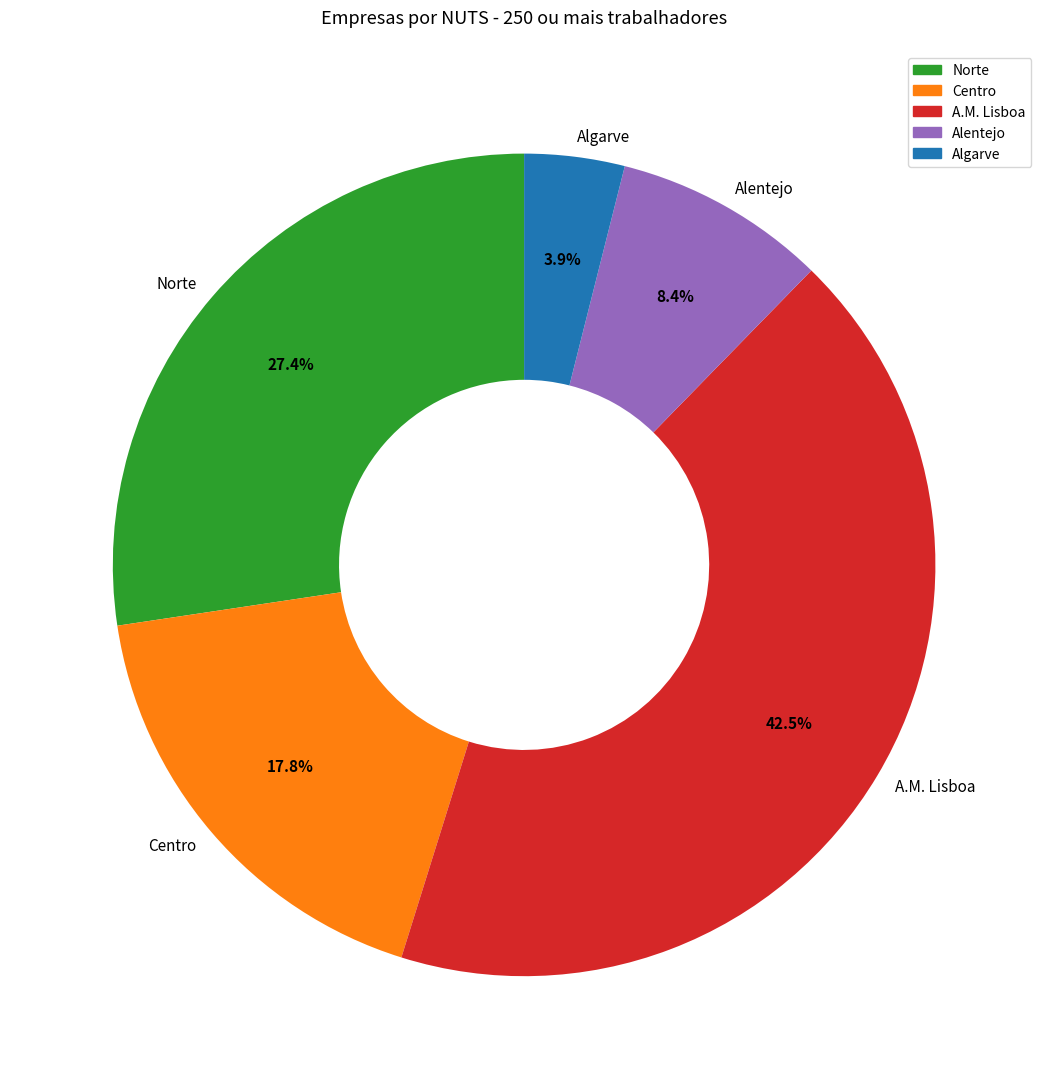

Does A.M. Lisboa account for over 50% of the chart?

No